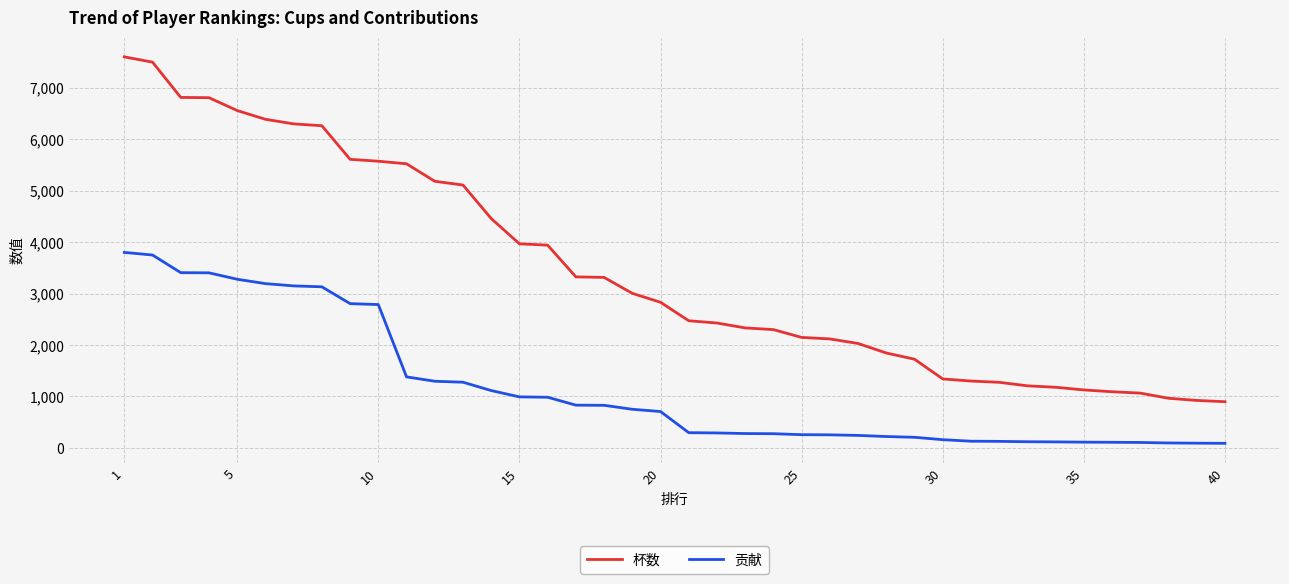

Which series has the widest spread of values?

杯数